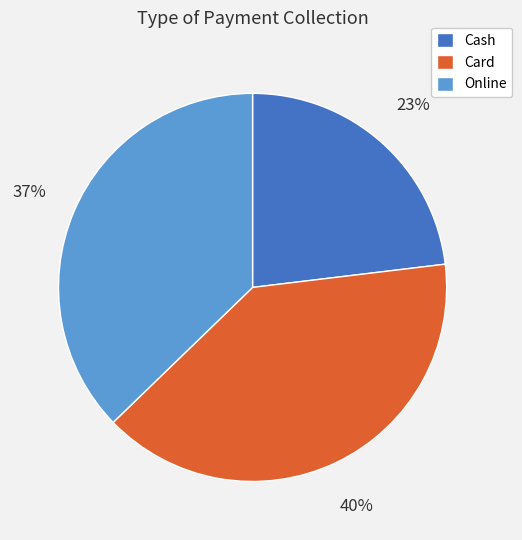

The Online slice represents 50% of the pie. True or false?

False